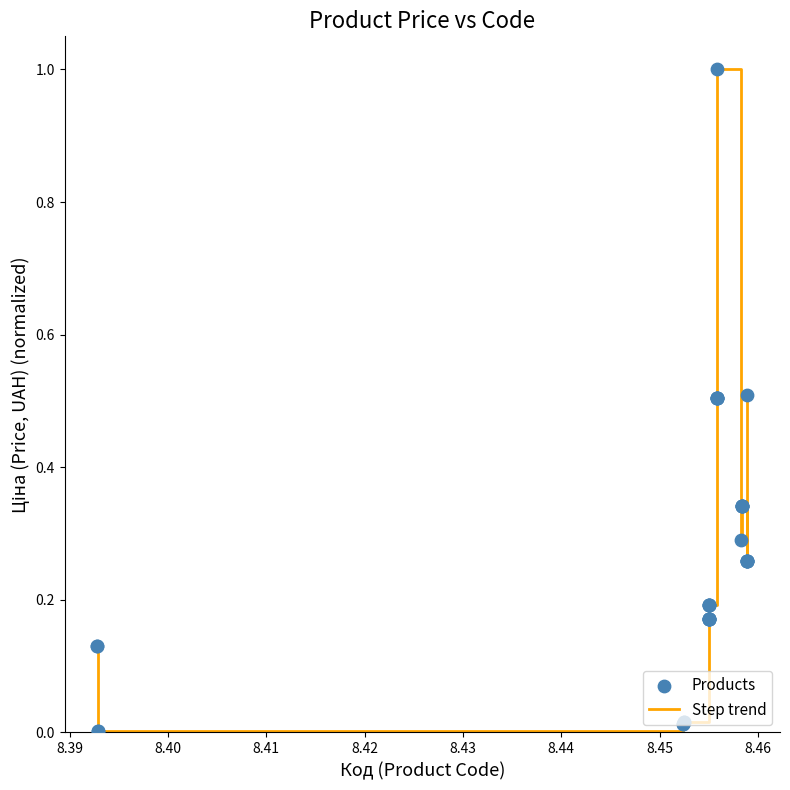

What is the difference between the maximum and minimum values?

1.0